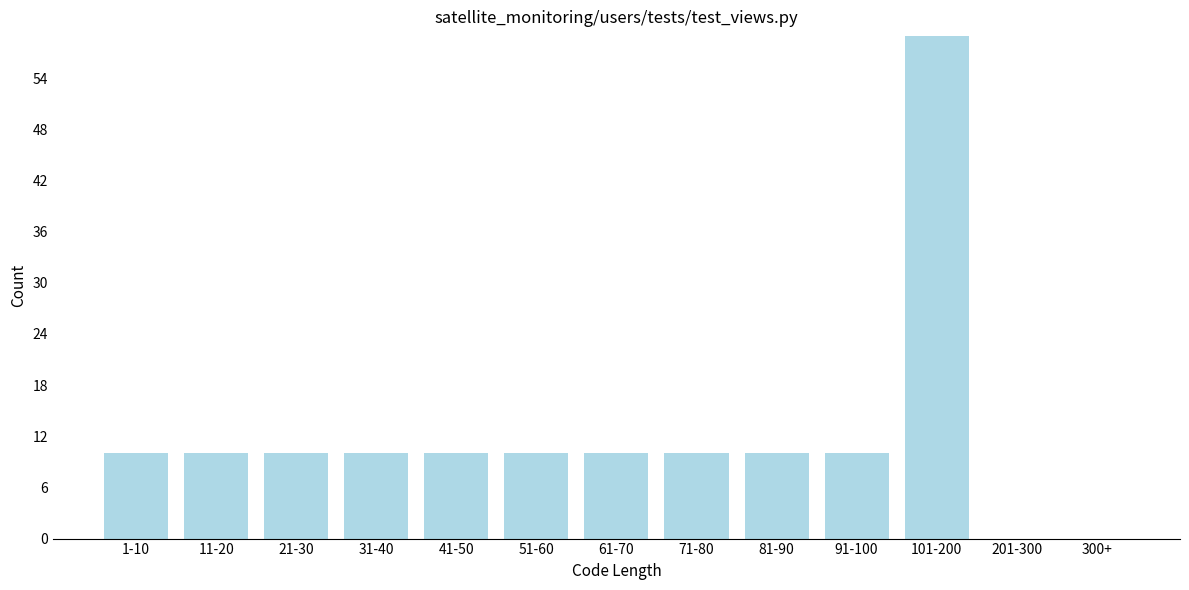

Reading left to right, list all the values displayed in this chart.

1-10=10	11-20=10	21-30=10	31-40=10	41-50=10	51-60=10	61-70=10	71-80=10	81-90=10	91-100=10	101-200=59	201-300=0	300+=0